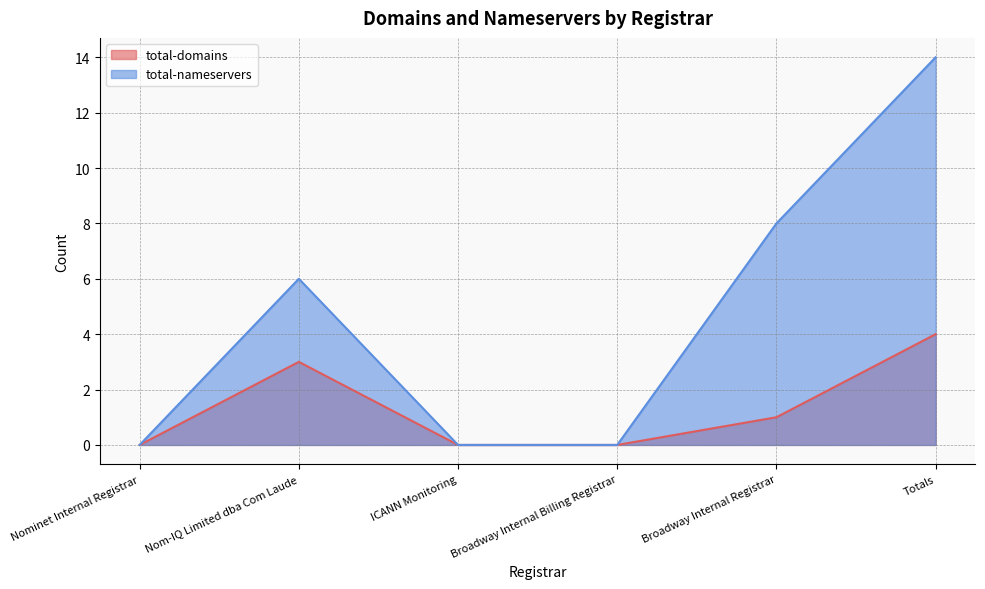

Which series has the largest total across all categories?

total-nameservers